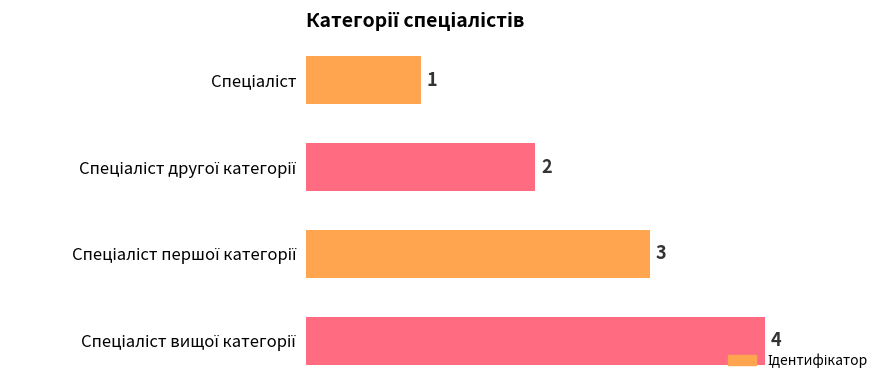

What is the difference between the maximum and minimum values?

3